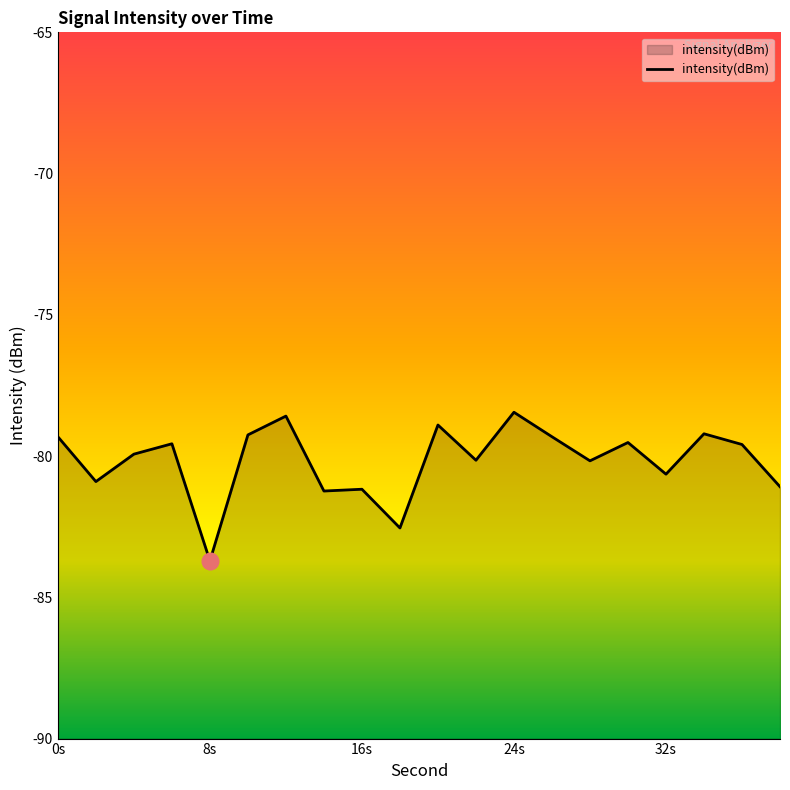

The value at 6 is -111.7. True or false?

False